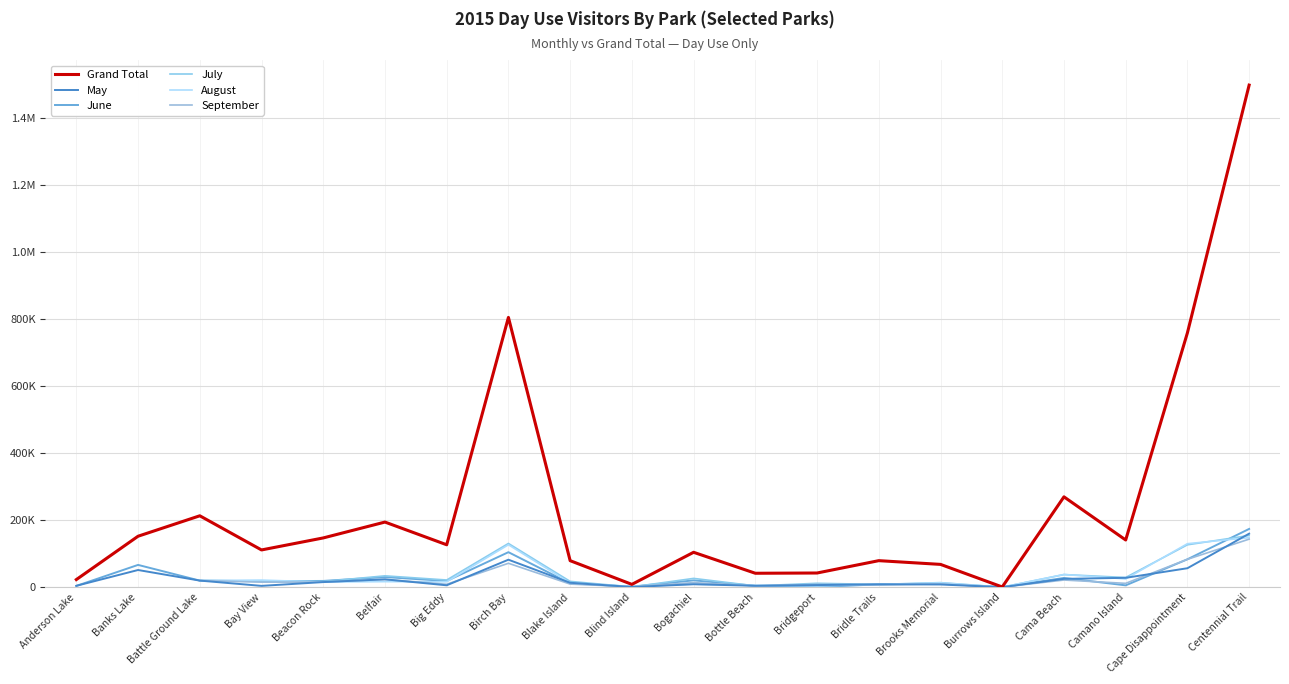

List the labels in order of May value, largest first.

Centennial Trail, Birch Bay, Cape Disappointment, Banks Lake, Camano Island, Cama Beach, Belfair, Battle Ground Lake, Beacon Rock, Blake Island, Bogachiel, Bridle Trails, Brooks Memorial, Bridgeport, Big Eddy, Bottle Beach, Anderson Lake, Bay View, Blind Island, Burrows Island